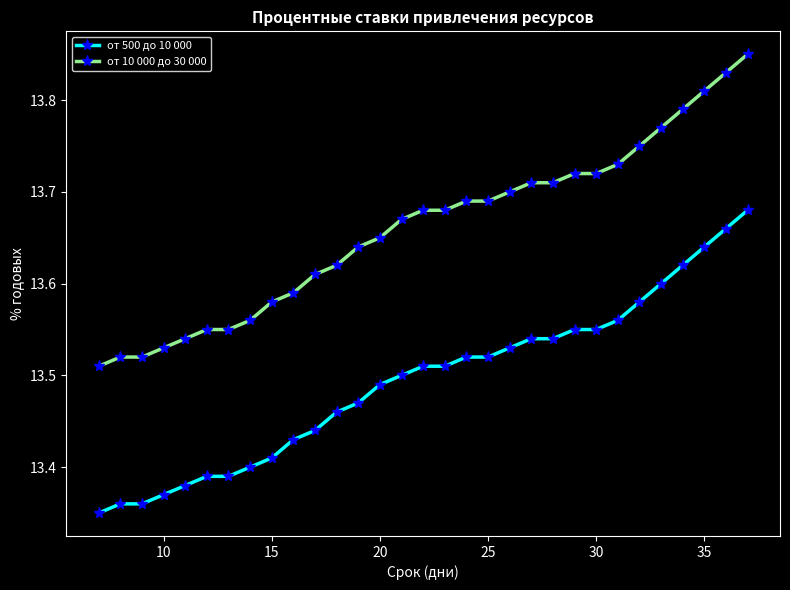

Which series has the widest spread of values?

от 10 000 до 30 000